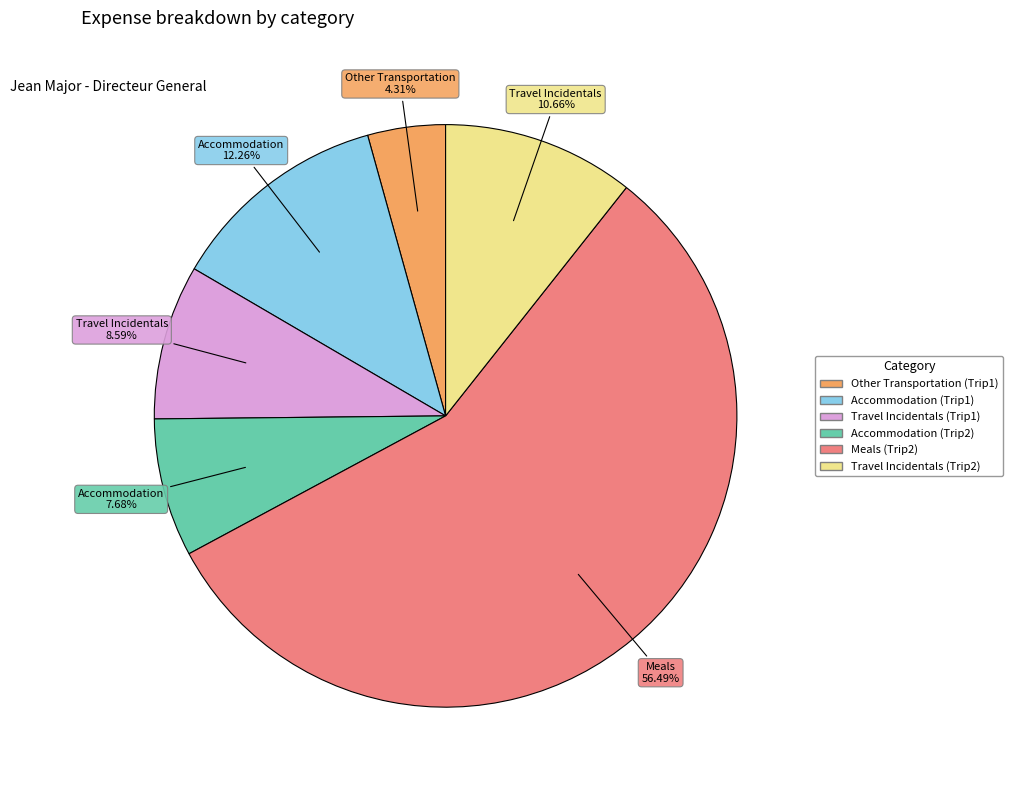

To the nearest percent, what is the difference between the largest and smallest slice percentages?

52%